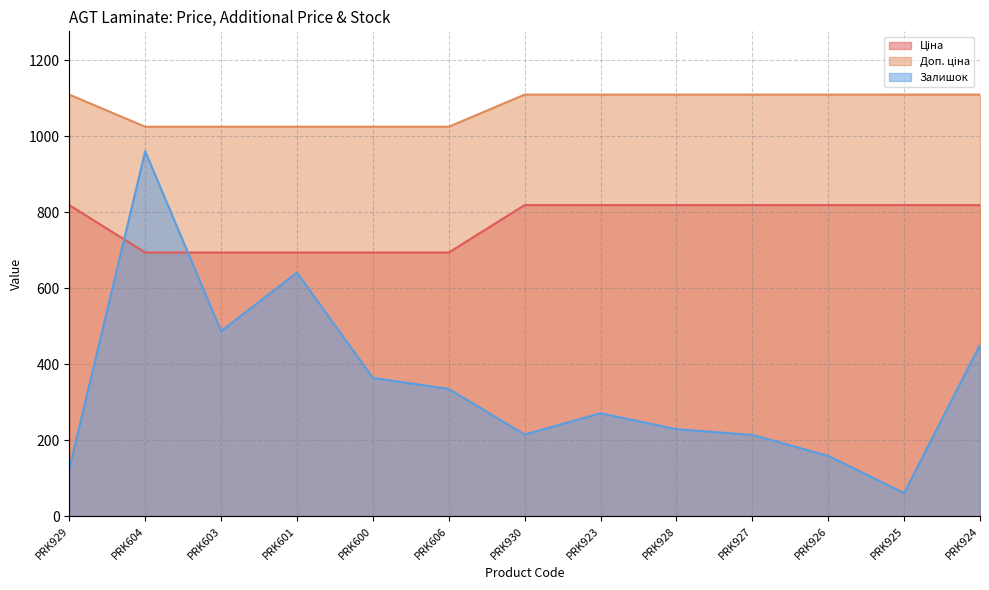

Where does the Залишок series first go above 271?

PRK604